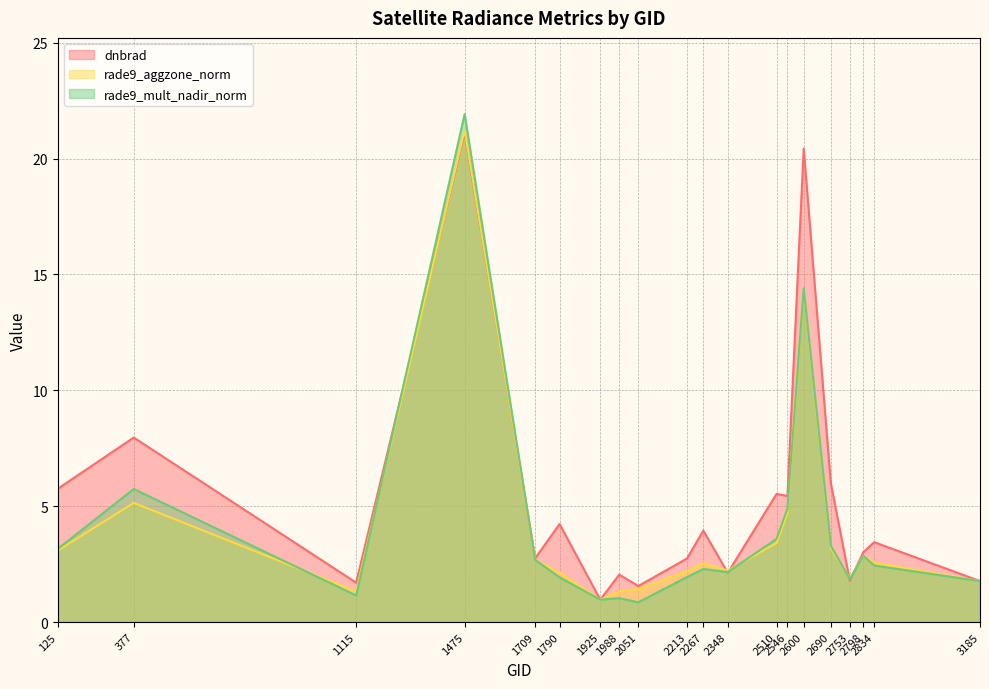

Reading right to left, extract all data points from this chart.

dnbrad: 3185=1.8	2834=3.4	2798=3.0	2753=1.8	2690=6.0	2600=20.4	2546=5.4	2510=5.5	2348=2.1	2267=3.9	2213=2.7	2051=1.6	1988=2.0	1925=1.0	1790=4.2	1709=2.8	1475=21.1	1115=1.7	377=8.0	125=5.8
rade9_aggzone_norm: 3185=1.8	2834=2.6	2798=2.9	2753=1.9	2690=3.2	2600=14.3	2546=4.7	2510=3.4	2348=2.2	2267=2.5	2213=2.2	2051=1.4	1988=1.3	1925=1.0	1790=2.1	1709=2.7	1475=21.2	1115=1.3	377=5.1	125=3.1
rade9_mult_nadir_norm: 3185=1.8	2834=2.4	2798=2.9	2753=1.9	2690=3.3	2600=14.4	2546=4.9	2510=3.6	2348=2.2	2267=2.3	2213=1.9	2051=0.9	1988=1.0	1925=1.0	1790=1.9	1709=2.7	1475=21.9	1115=1.1	377=5.7	125=3.2